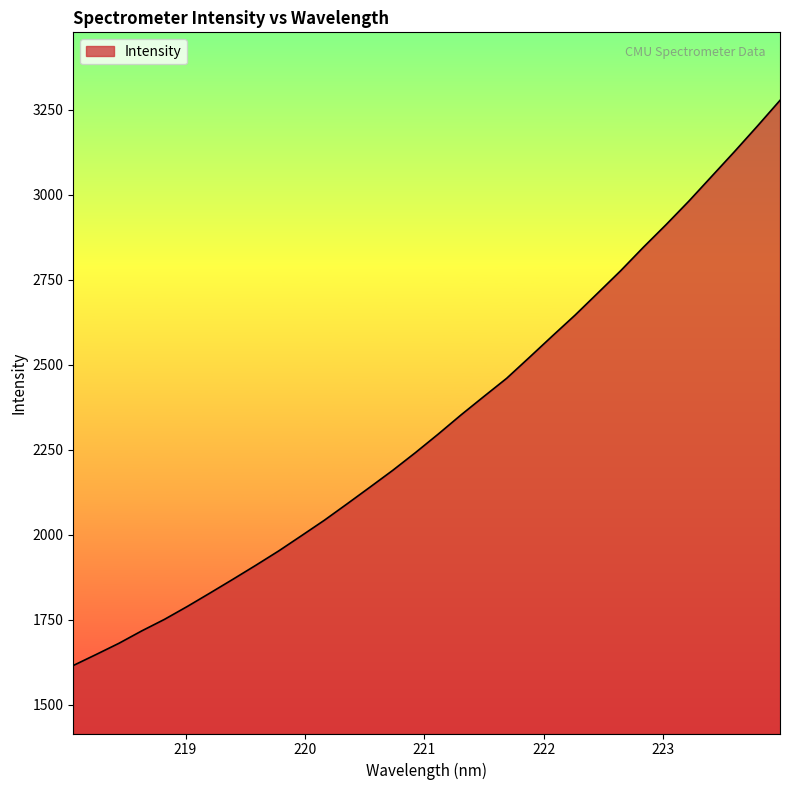

What is the maximum value shown in the chart?

3277.9